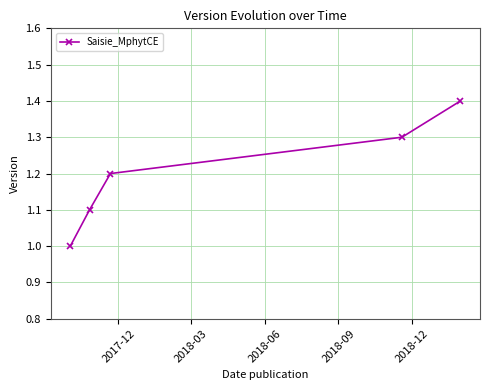

Count the values in the range 1 to 2.

5